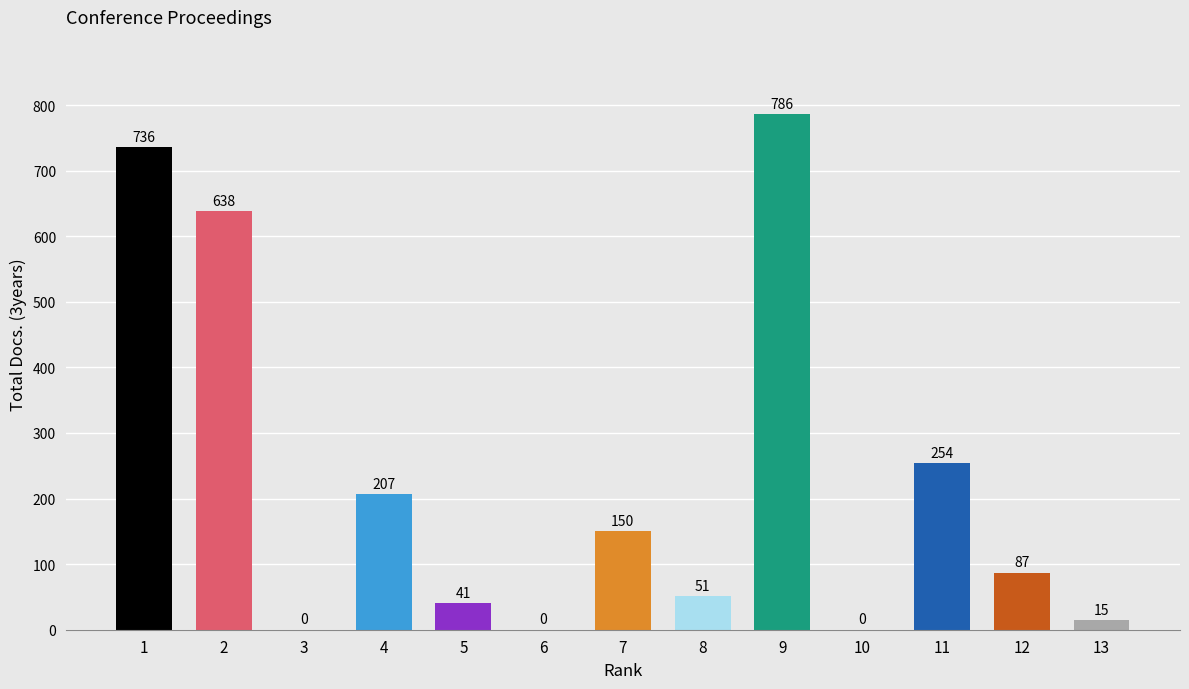

Which label corresponds to the largest value in the chart?

9